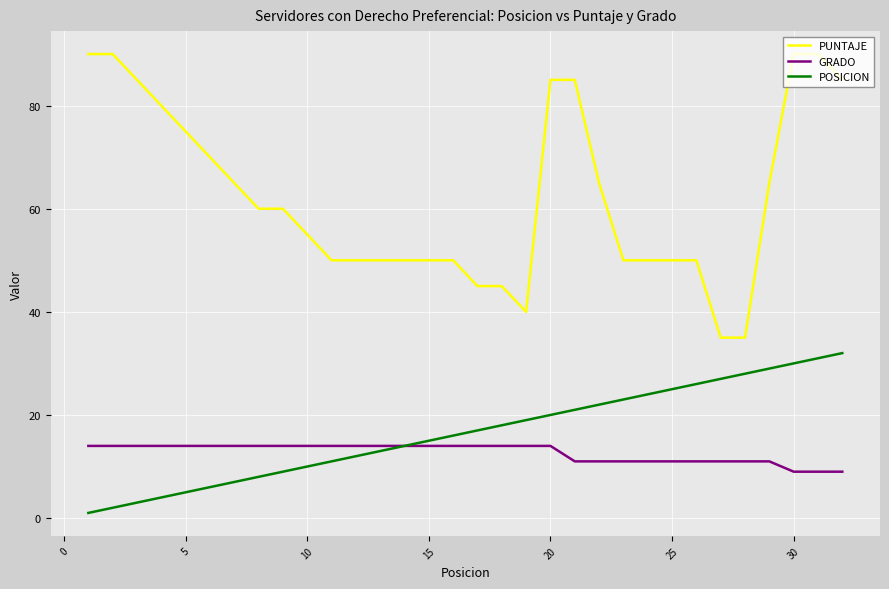

Which series has the largest total across all categories?

PUNTAJE